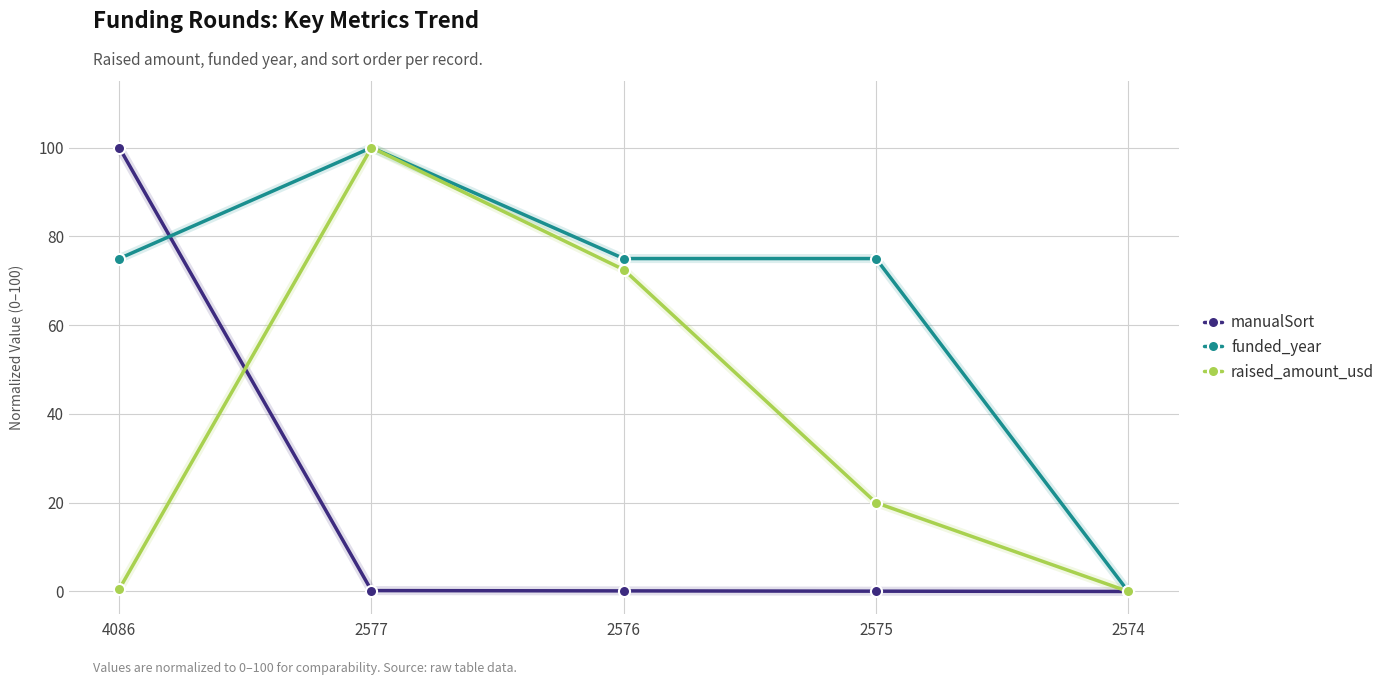

The value of funded_year at 2574 is -51.6. True or false?

False